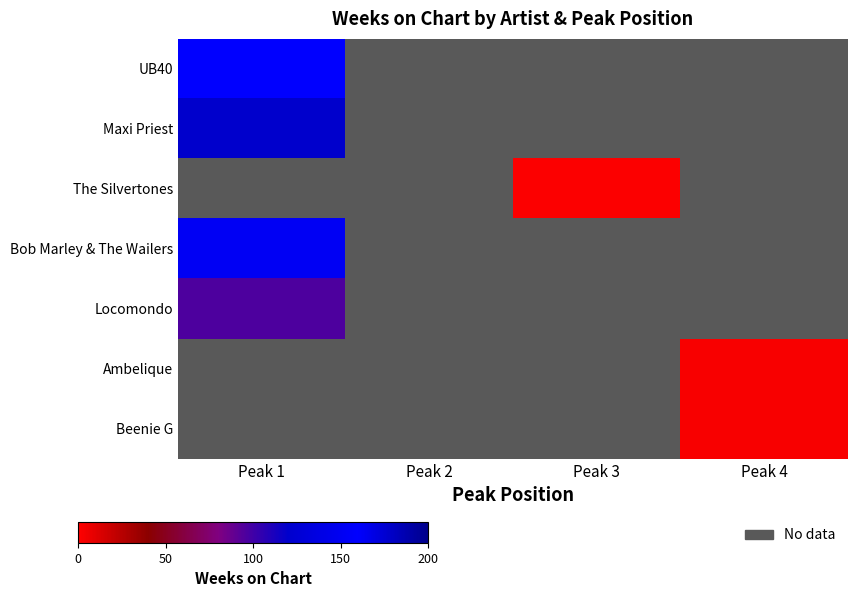

At which label is Maxi Priest closest to 177?

Peak 1